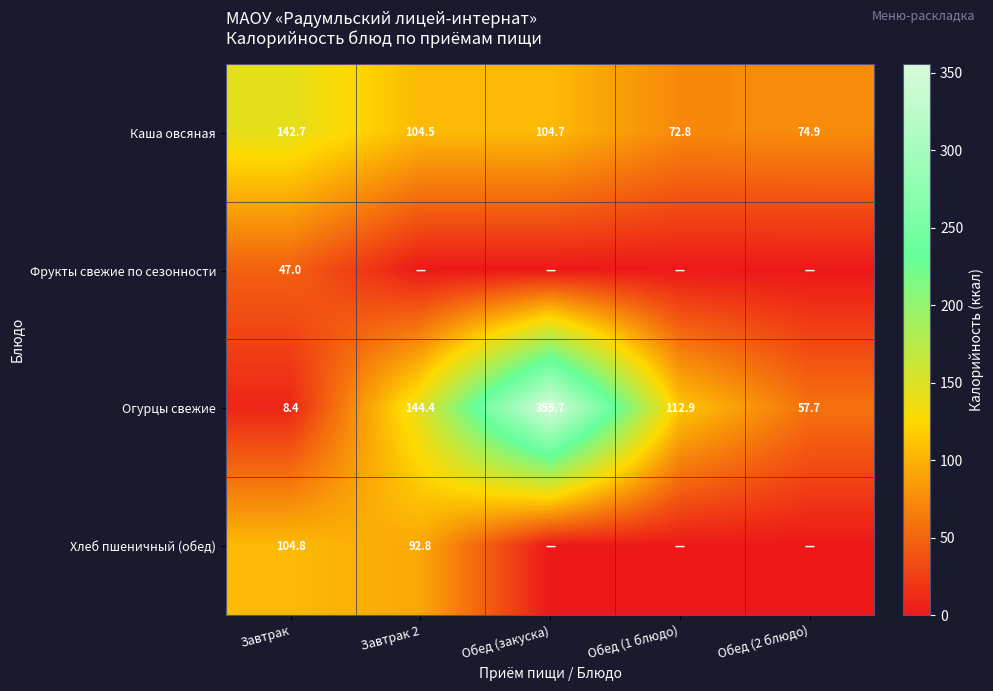

How many distinct data groups are displayed?

4